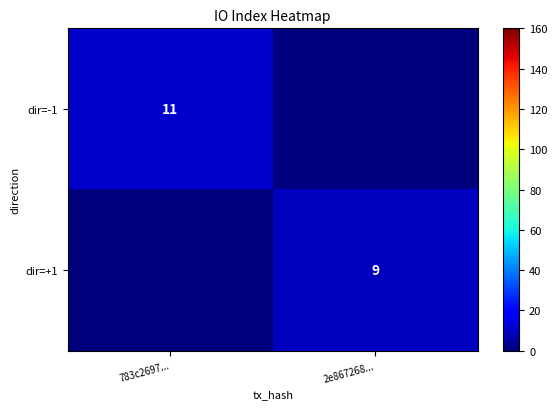

Is the value of dir=+1 at 2e867268... greater than the value of dir=-1 at 783c2697...?

No